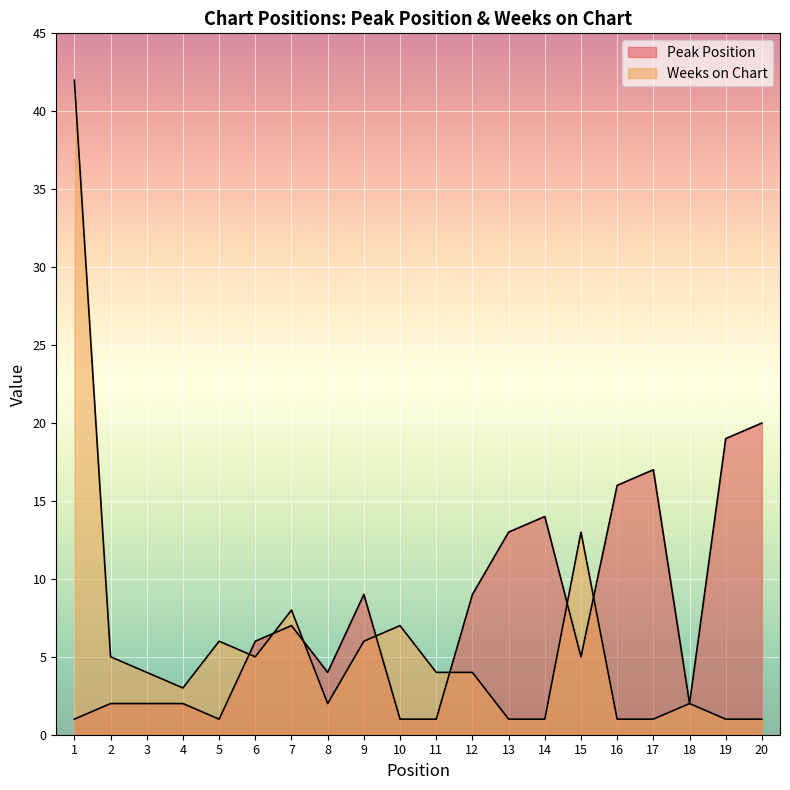

Where do Weeks on Chart and Peak Position first cross each other?

5 and 6